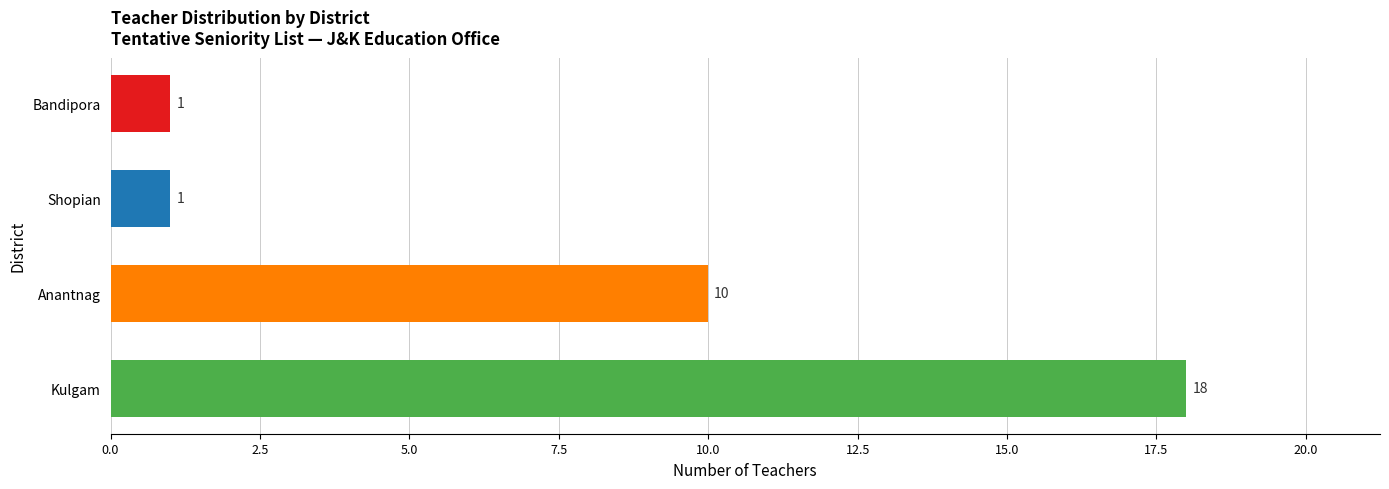

What is the ratio of the value at Shopian to the value at Bandipora?

1.0